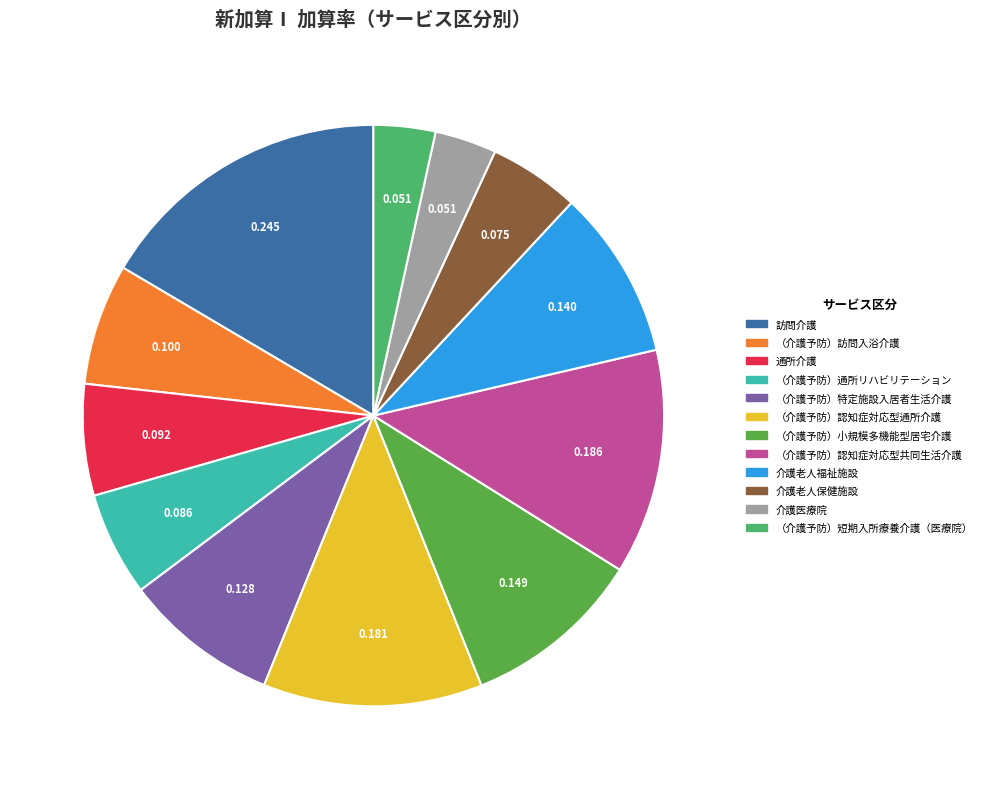

How many slices are in this pie chart?

12